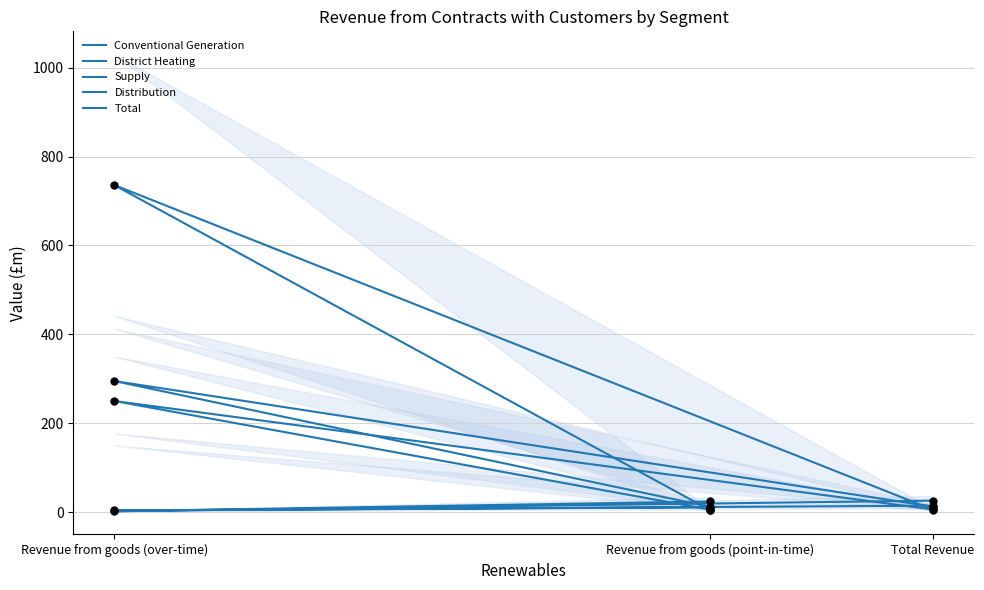

Is the value of Total at Revenue from goods (point-in-time) greater than the value of District Heating at Revenue from goods (point-in-time)?

Yes